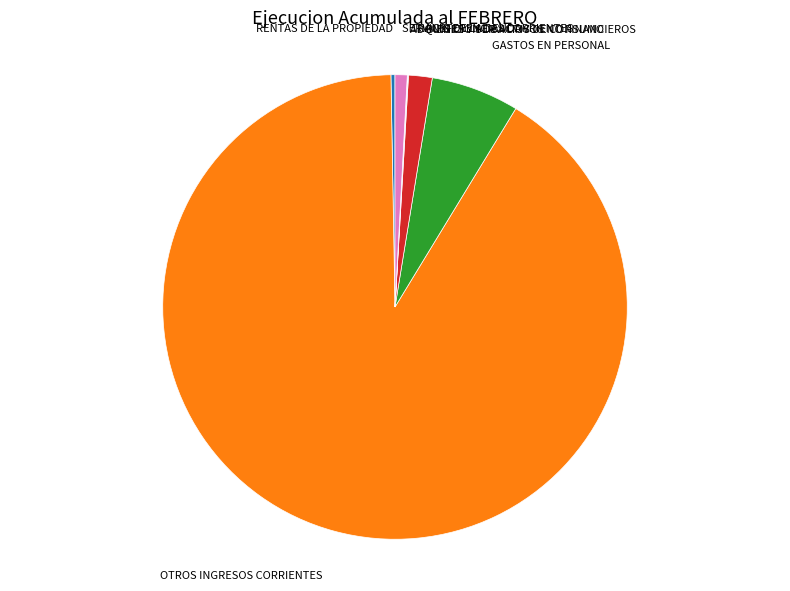

Does any single category account for the majority?

Yes